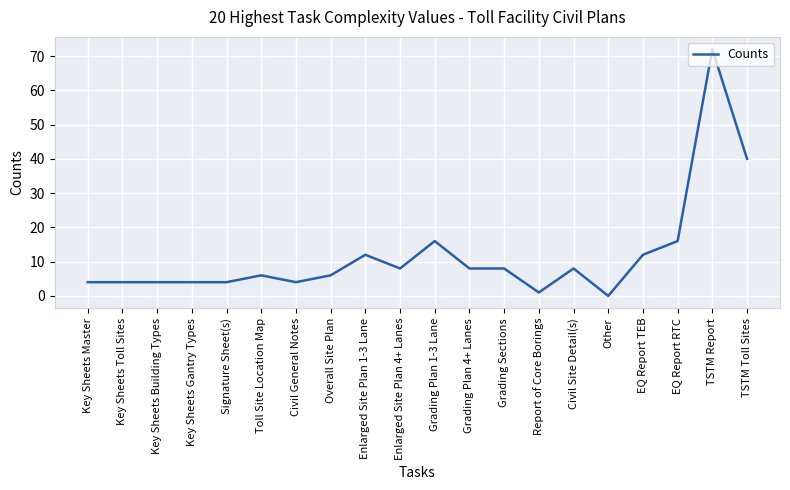

What is the sum of the values at EQ Report TEB and Toll Site Location Map?

18